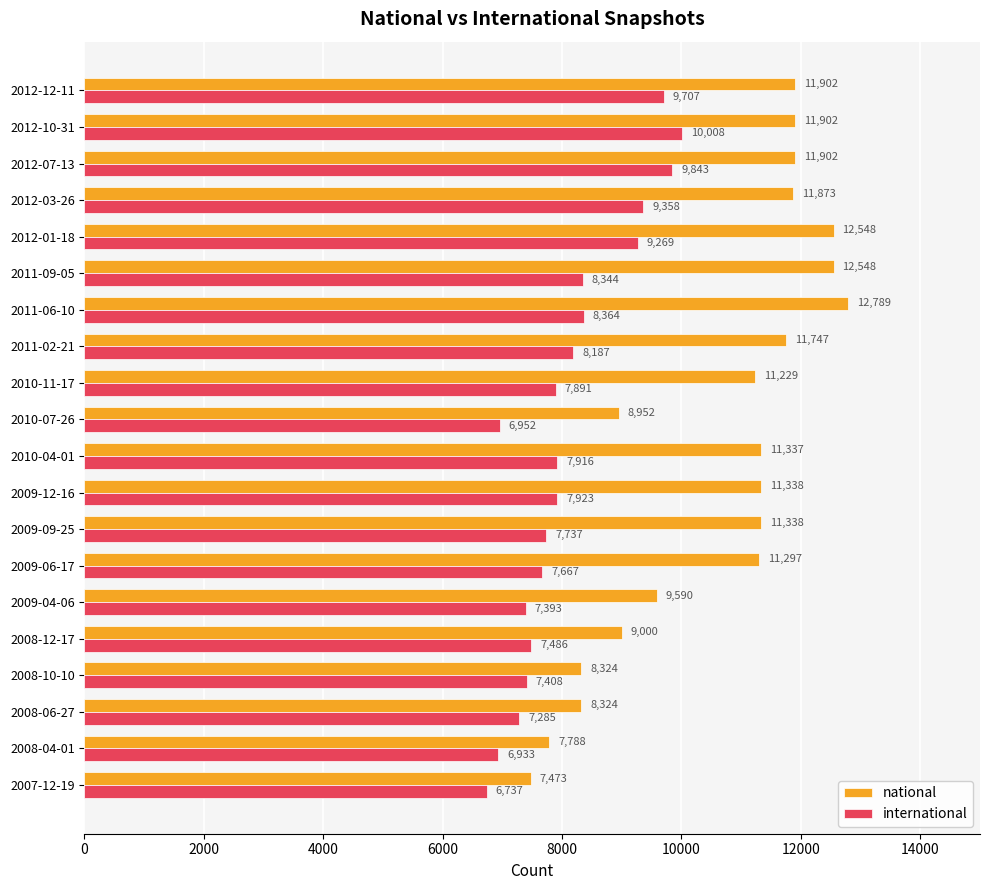

The national series shows 4331 at 2008-04-01. True or false?

False